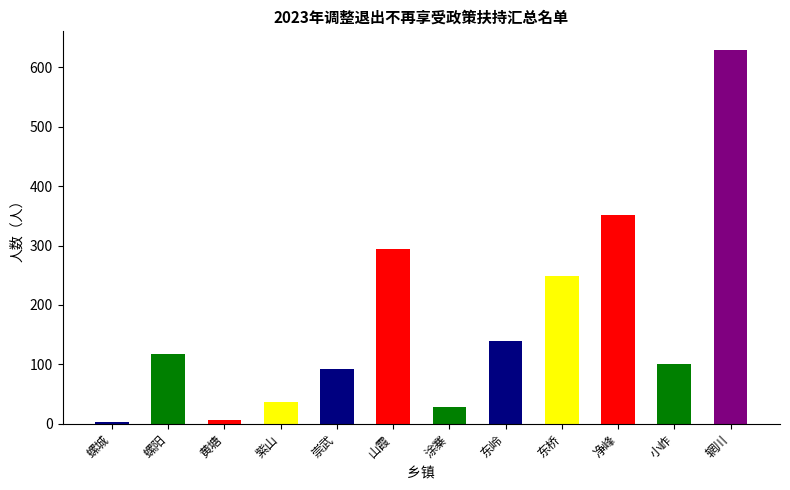

What is the difference between the maximum and second lowest values?

623